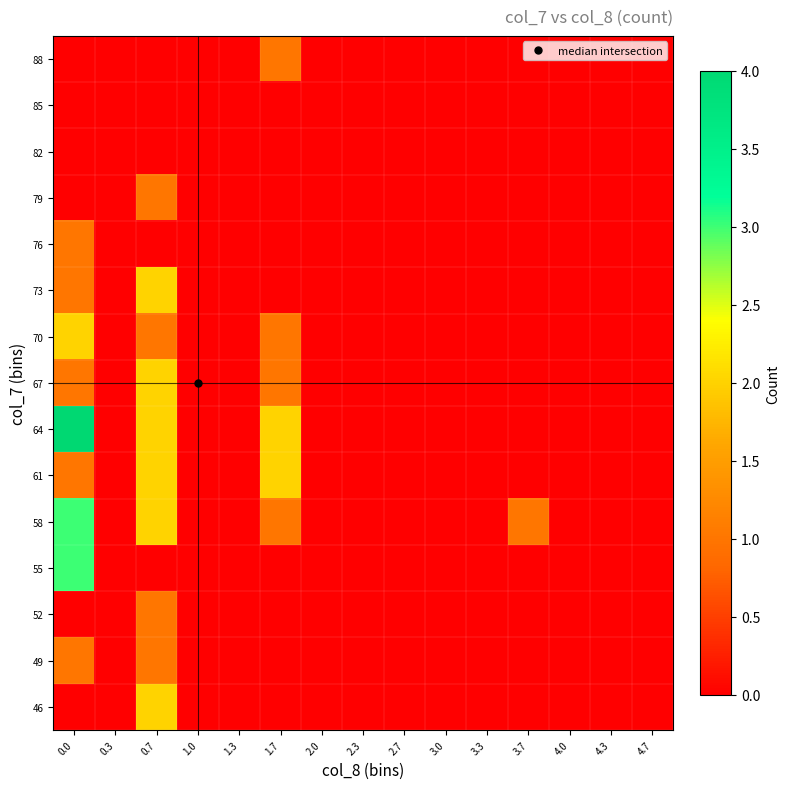

At how many categories does at least one series exceed 1?

3